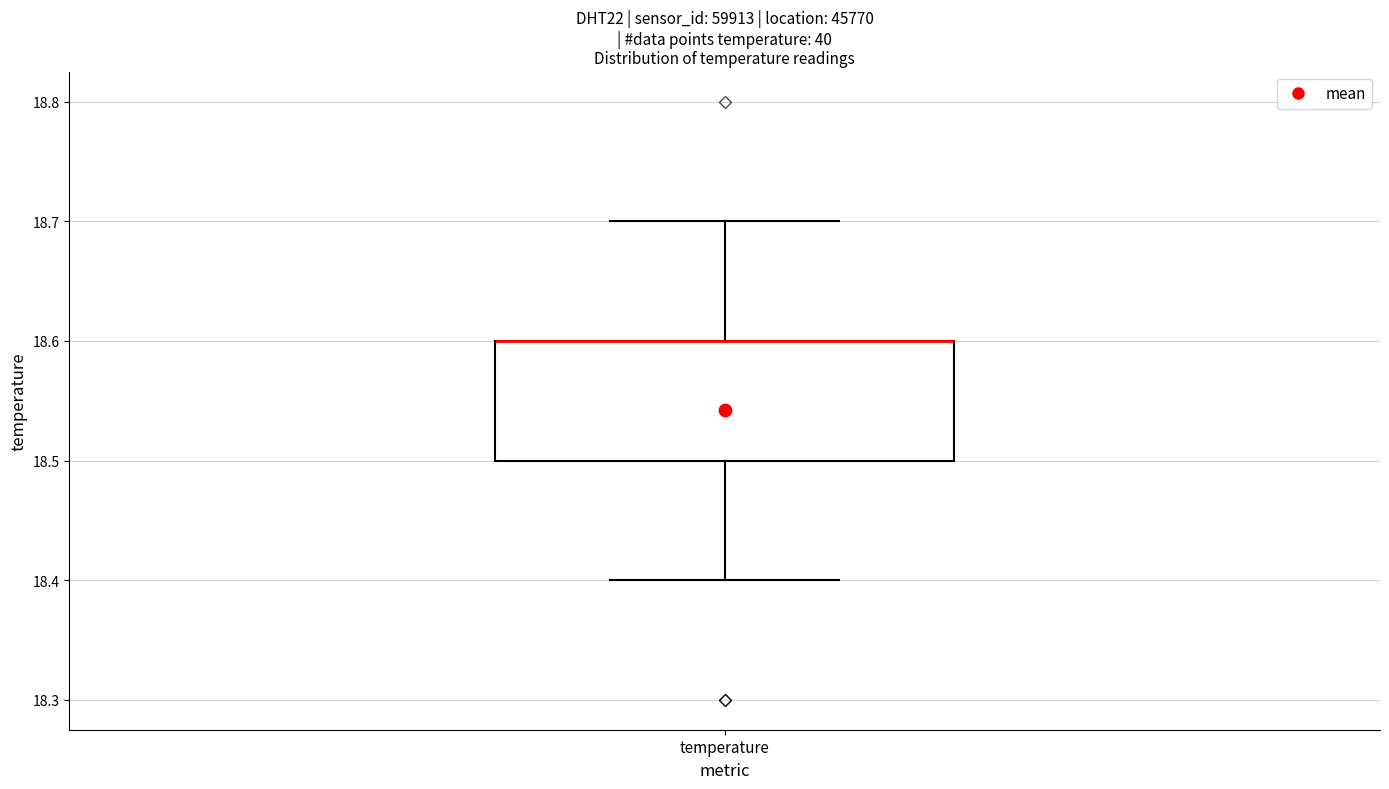

Read this box plot against the y-axis: the position of the median line, the range covered by the box, and the ends of both whiskers. The values are not printed on the chart, so give them approximately, as read against the axis.

median 18.6 (drawn on the box's upper edge), box 18.5 to 18.6, whiskers 18.4 to 18.7